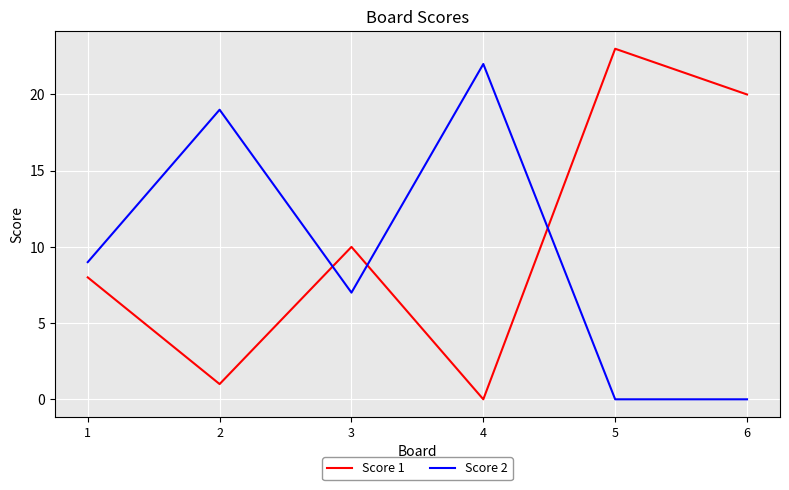

True or false: Score 2 has a value of 33 at 2.

False